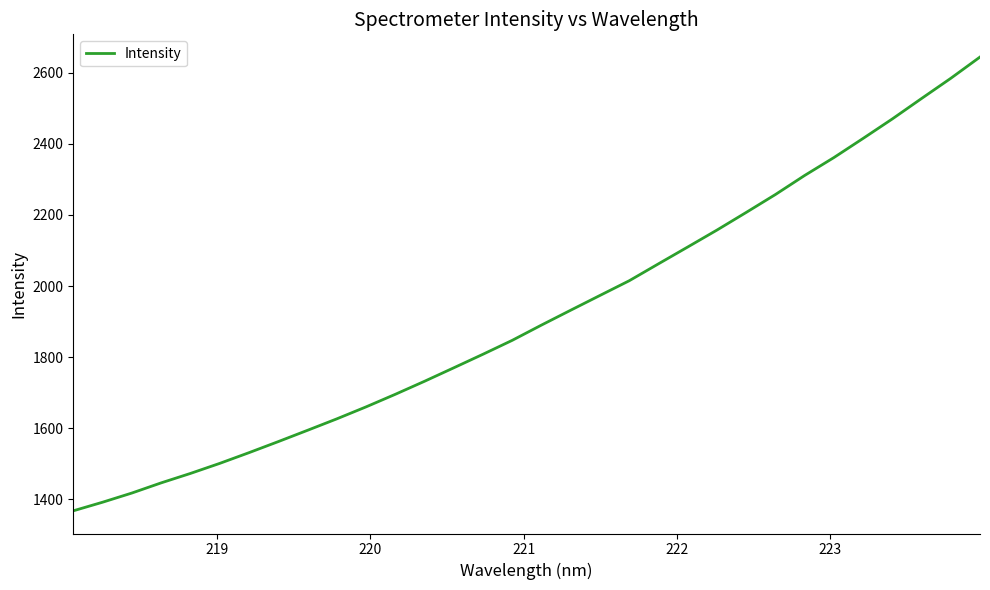

How many lines are shown in the chart?

1